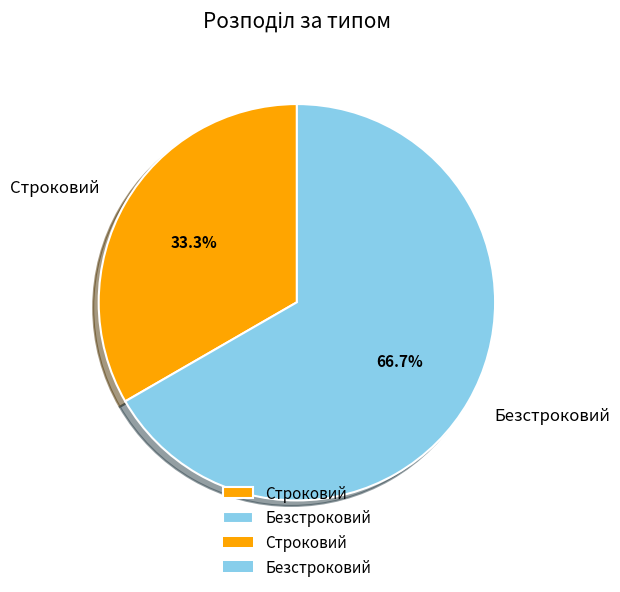

To the nearest percent, what is the combined percentage of Строковий and Безстроковий?

100%